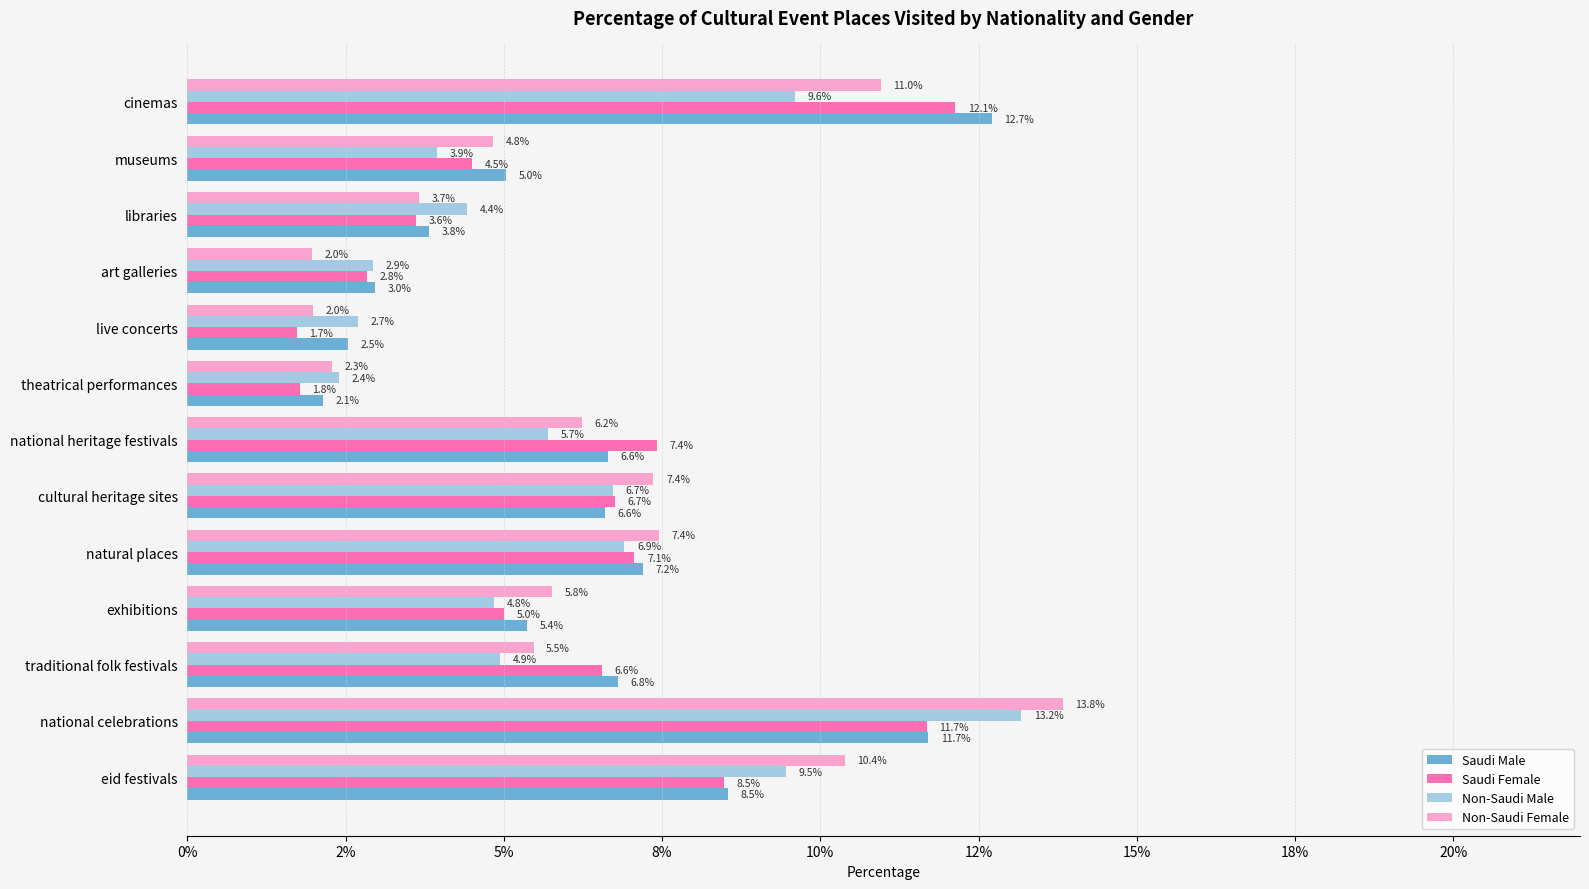

Are the bars grouped side by side (vs. stacked)?

Yes